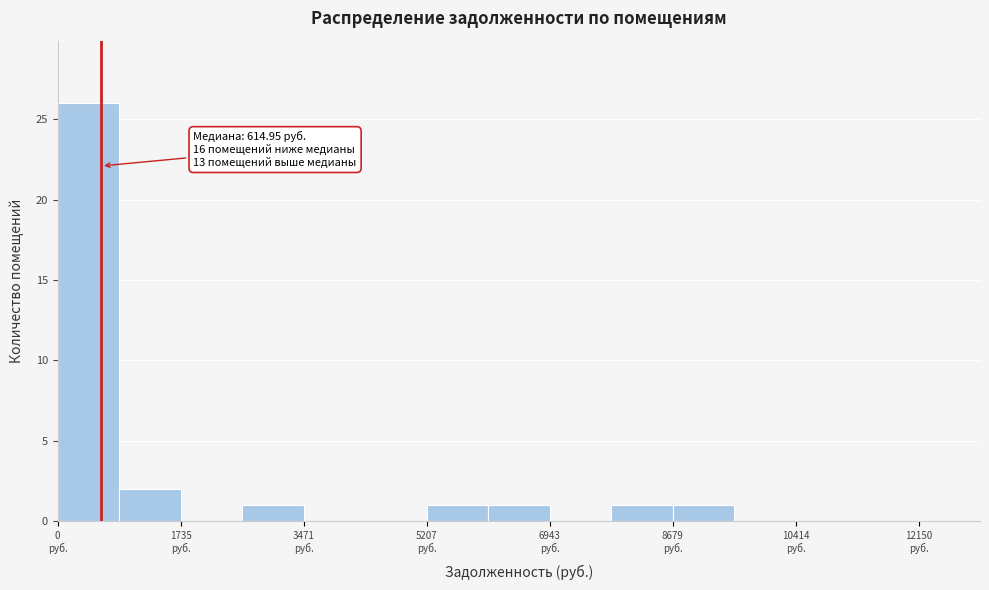

Which range on the x-axis has the tallest bar?

0 to 800